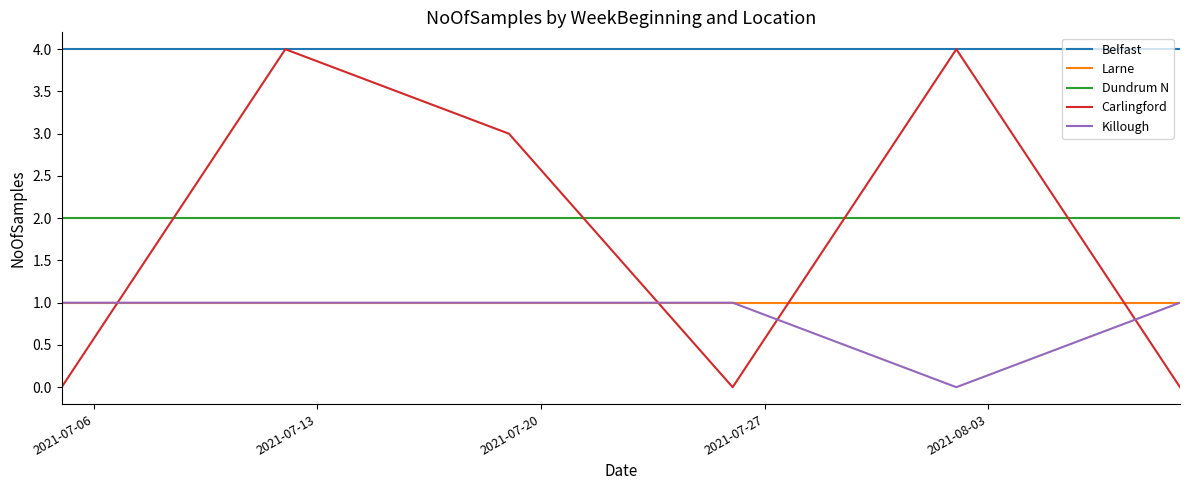

What is the maximum value for Carlingford?

4